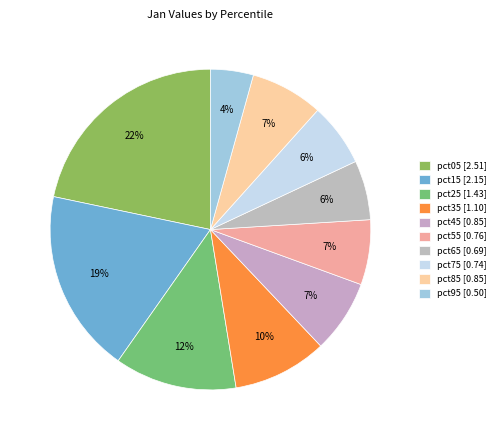

Rank the categories by value from highest to lowest.

pct05, pct15, pct25, pct35, pct45, pct85, pct55, pct75, pct65, pct95